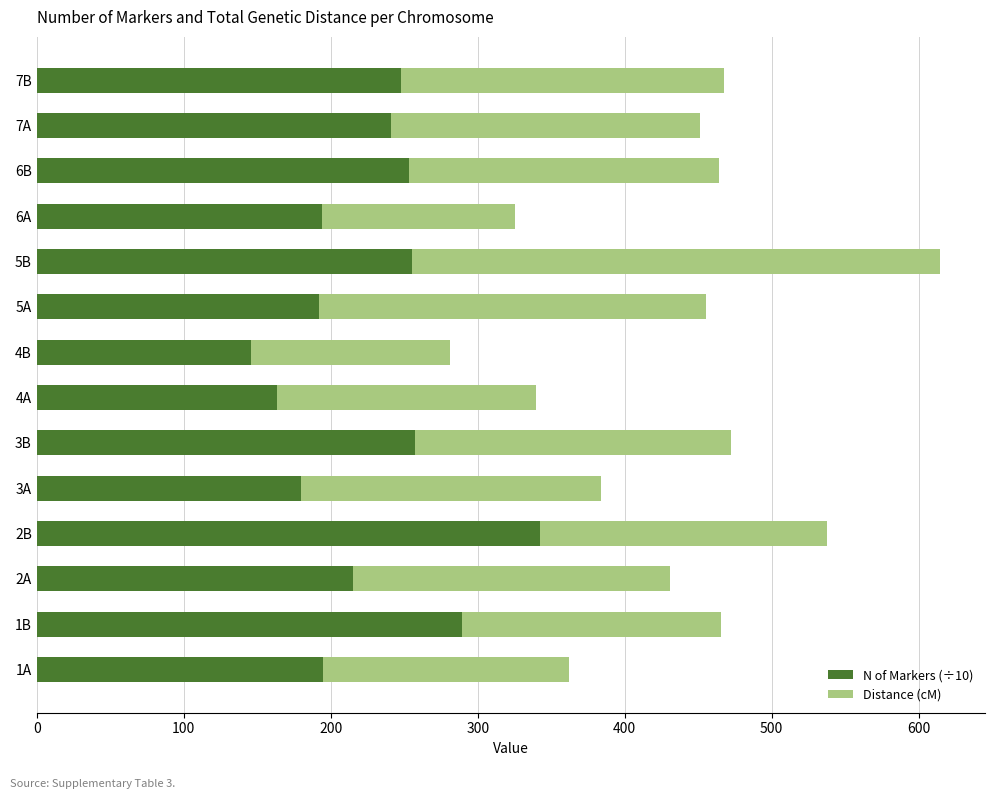

What is the total value across all series at 7A?

451.1